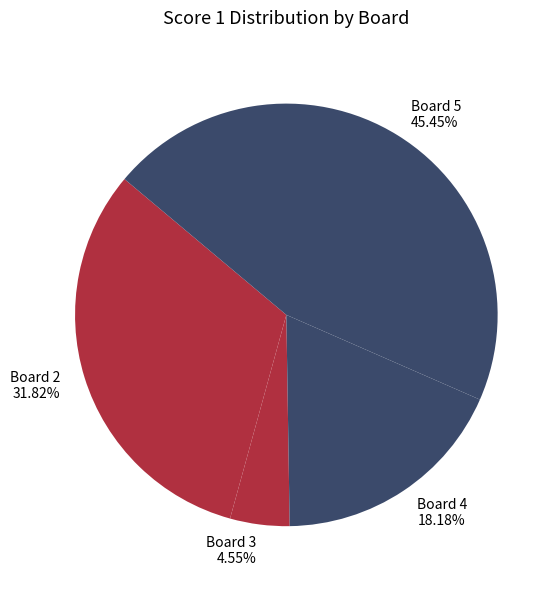

Count the number of slices in the pie.

4